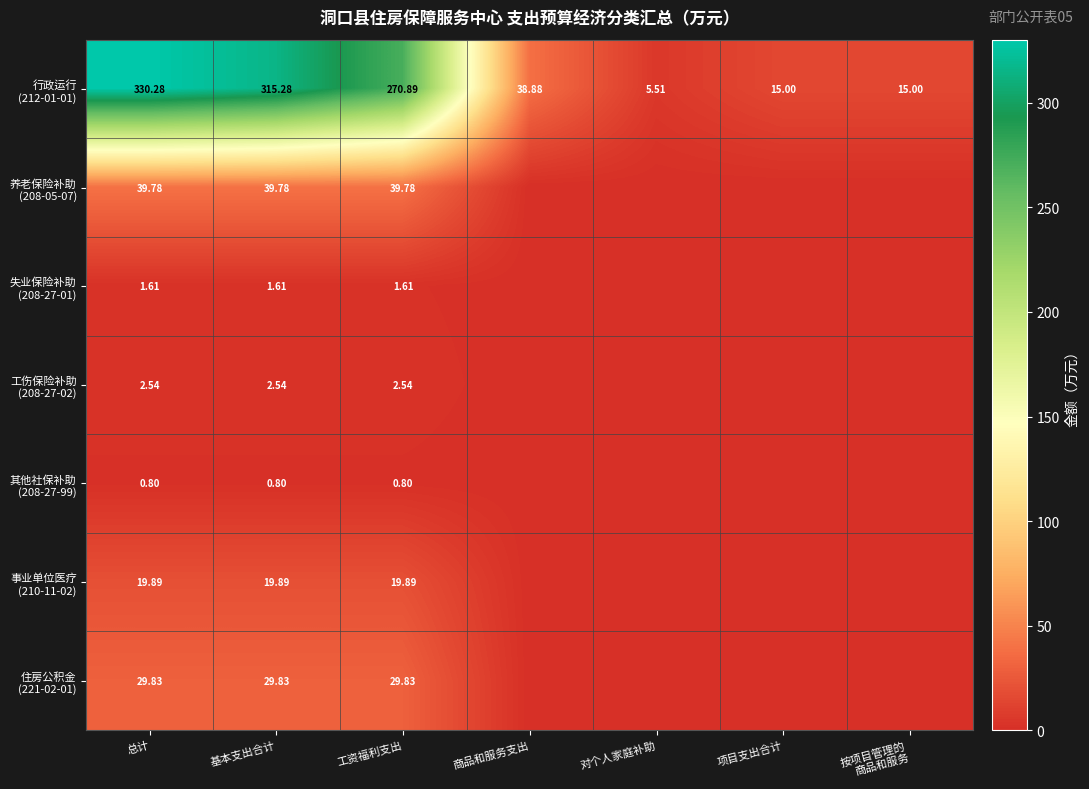

Rank the series by their maximum value, from lowest to highest.

其他社保补助 (208-27-99), 失业保险补助 (208-27-01), 工伤保险补助 (208-27-02), 事业单位医疗 (210-11-02), 住房公积金 (221-02-01), 养老保险补助 (208-05-07), 行政运行 (212-01-01)